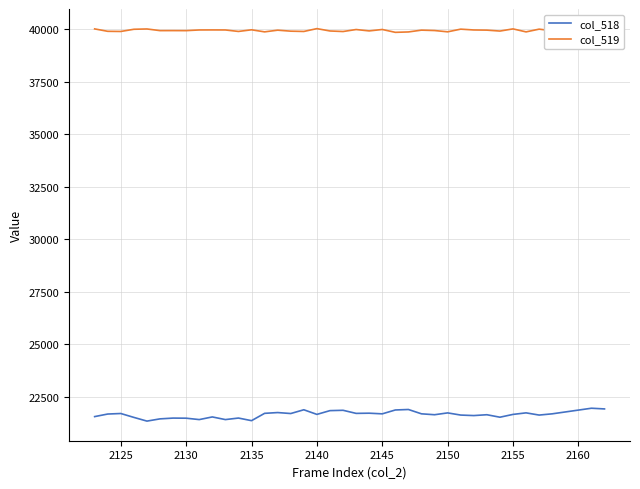

Rank the series by their average value, from lowest to highest.

col_518, col_519